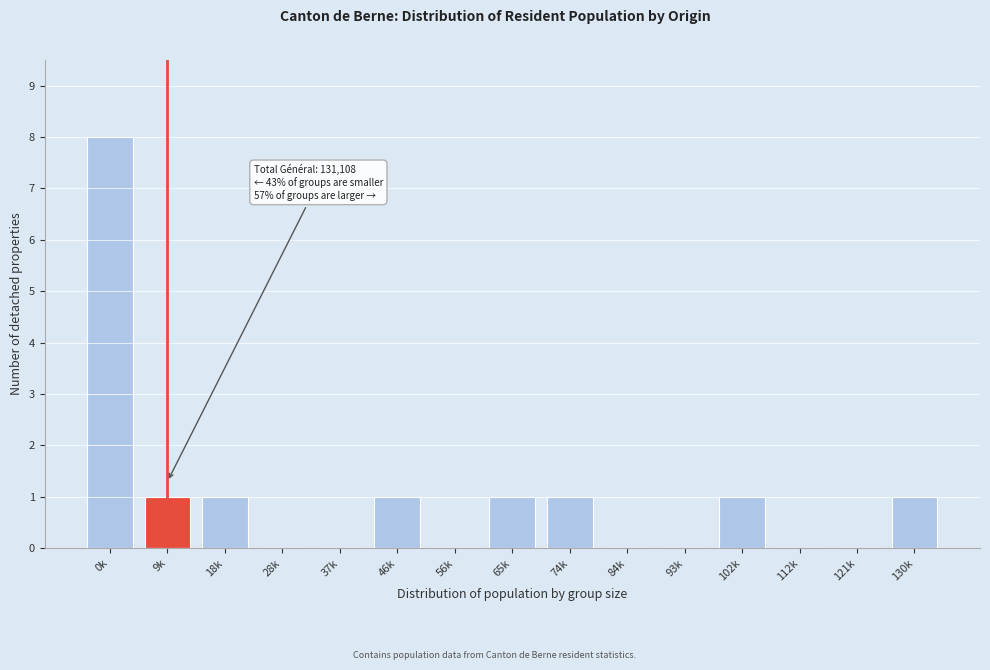

Reading right to left, extract all data points from this chart.

130k=1	121k=0	112k=0	102k=1	93k=0	84k=0	74k=1	65k=1	56k=0	46k=1	37k=0	28k=0	18k=1	9k=1	0k=8